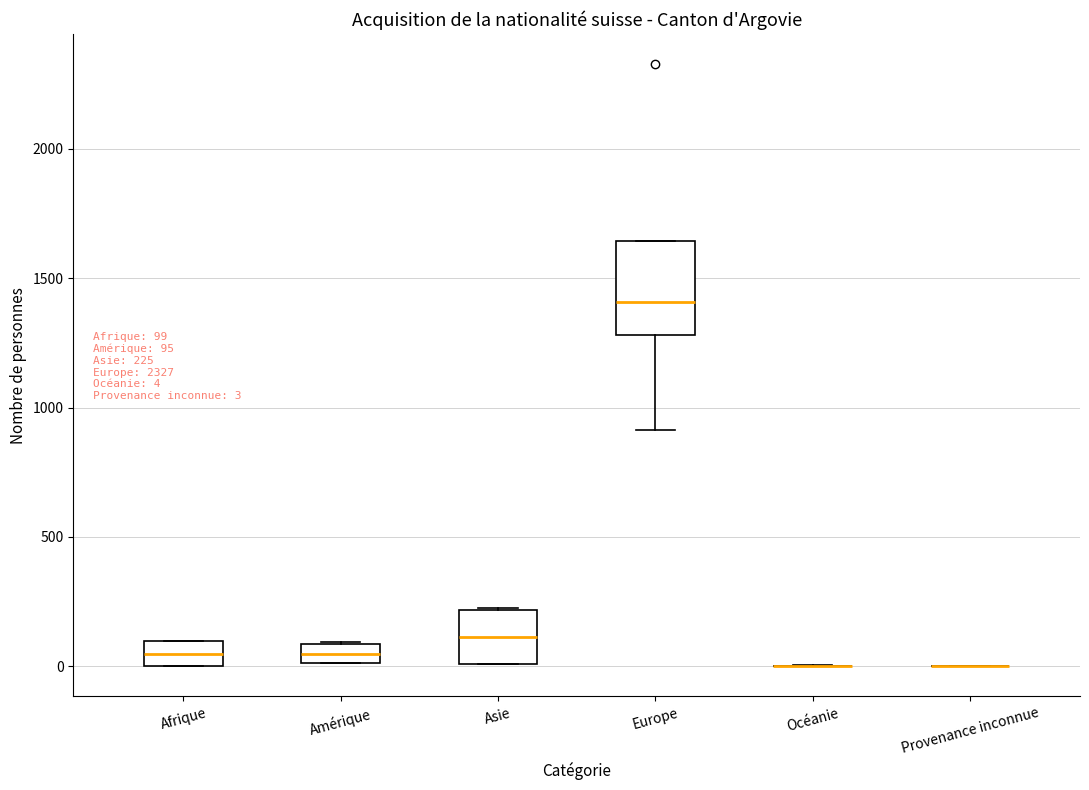

Which box is the tallest, from its lower edge to its upper edge?

Europe